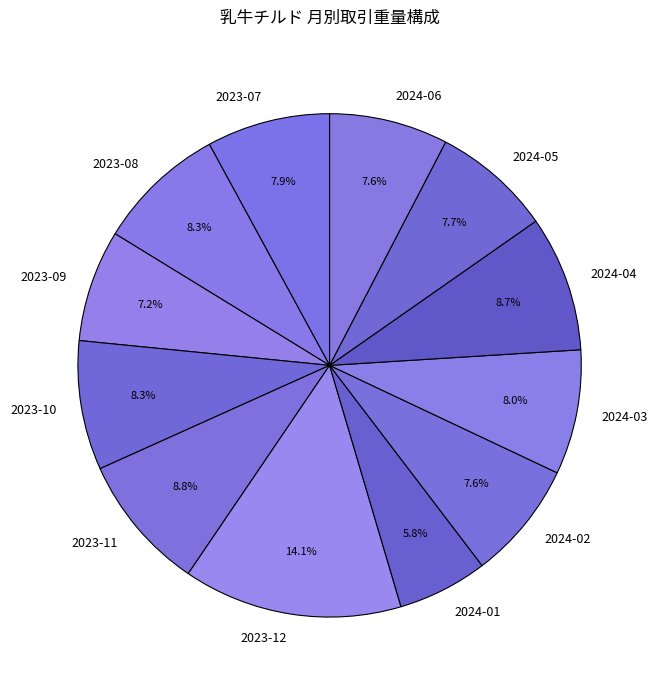

Do 2024-05 and 2024-04 together represent more than half of the pie?

No